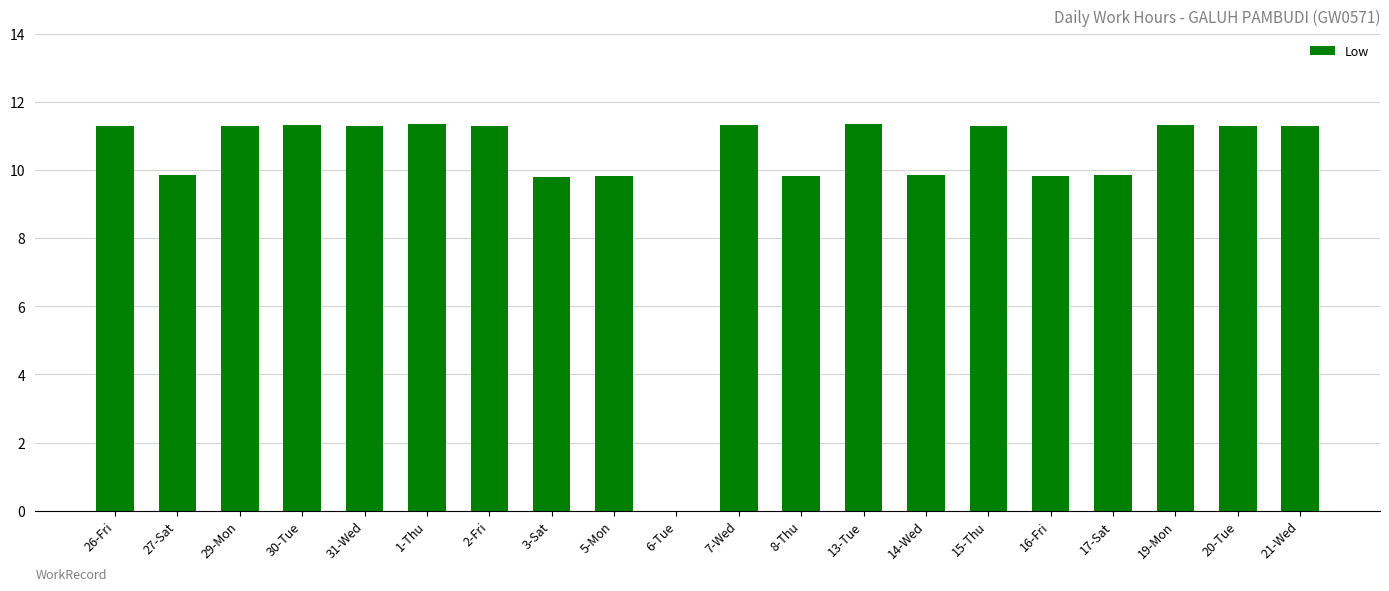

What is the change in value from 14-Wed to 15-Thu?

+1.4